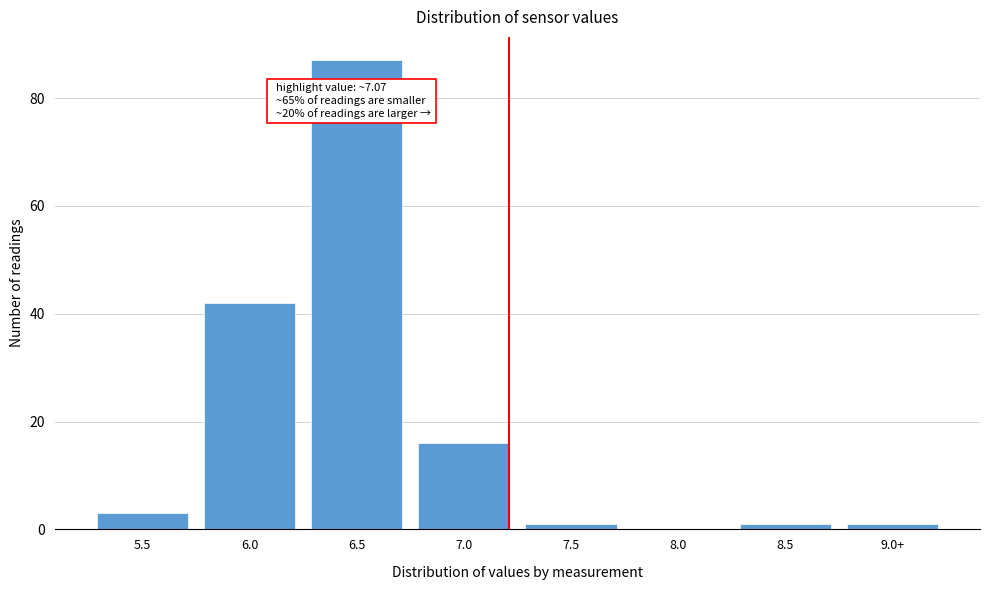

The chart shows a value of 42 at 6.0. True or false?

True